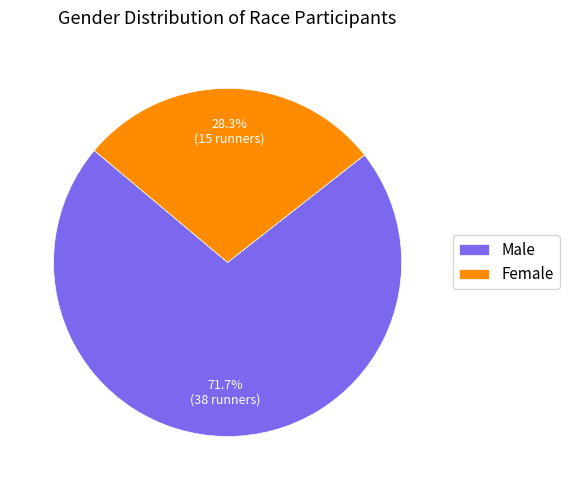

Does any single category account for the majority?

Yes